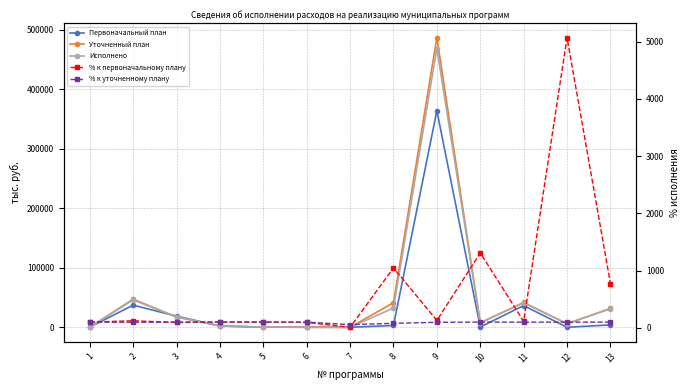

What is the spread (max minus min) of values at 11?

41669.3